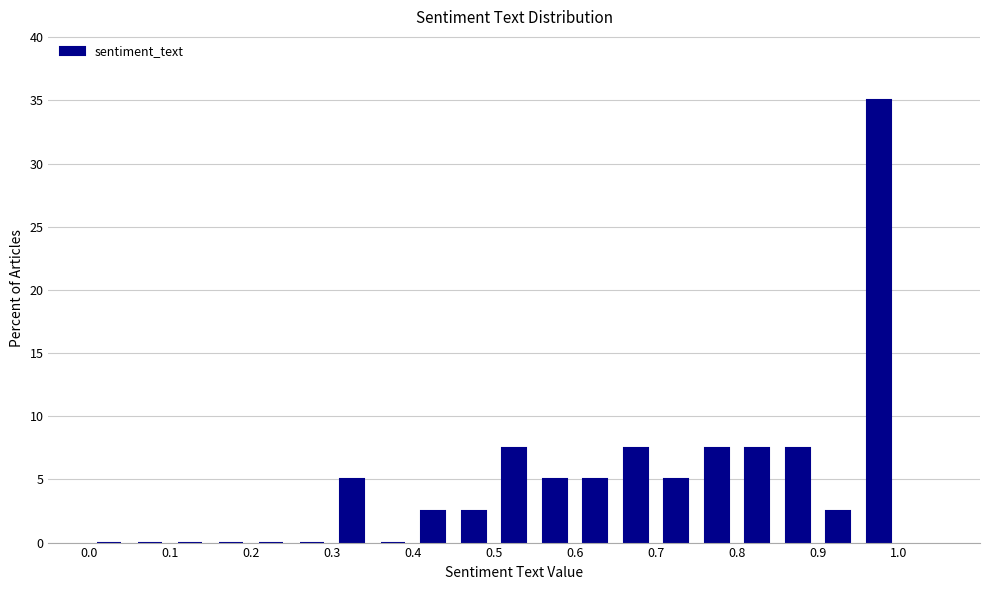

Reading left to right, list every bar in this chart as the range it spans on the x-axis followed by its height. The values are not printed on the chart, so give them approximately, as read against the axis.

0.00 to 0.05: 0
0.05 to 0.10: 0
0.10 to 0.15: 0
0.15 to 0.20: 0
0.20 to 0.25: 0
0.25 to 0.30: 0
0.30 to 0.35: 5.0
0.35 to 0.40: 0
0.40 to 0.45: 2.5
0.45 to 0.50: 2.5
0.50 to 0.55: 7.5
0.55 to 0.60: 5.0
0.60 to 0.65: 5.0
0.65 to 0.70: 7.5
0.70 to 0.75: 5.0
0.75 to 0.80: 7.5
0.80 to 0.85: 7.5
0.85 to 0.90: 7.5
0.90 to 0.95: 2.5
0.95 to 1.00: 35.0